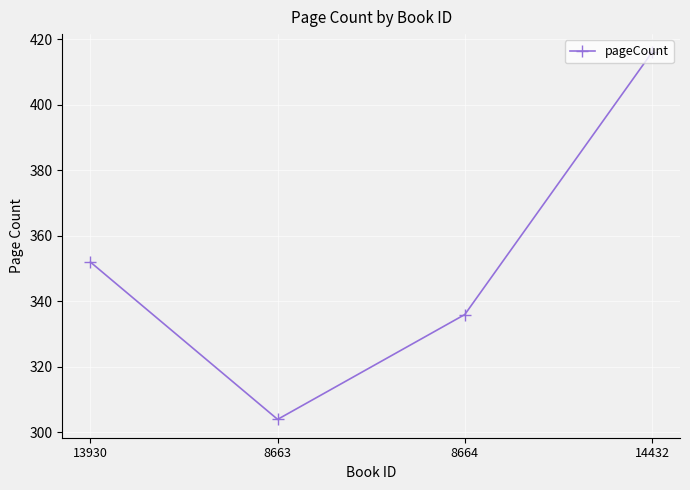

What is the label of the 3rd point from the left?

8664